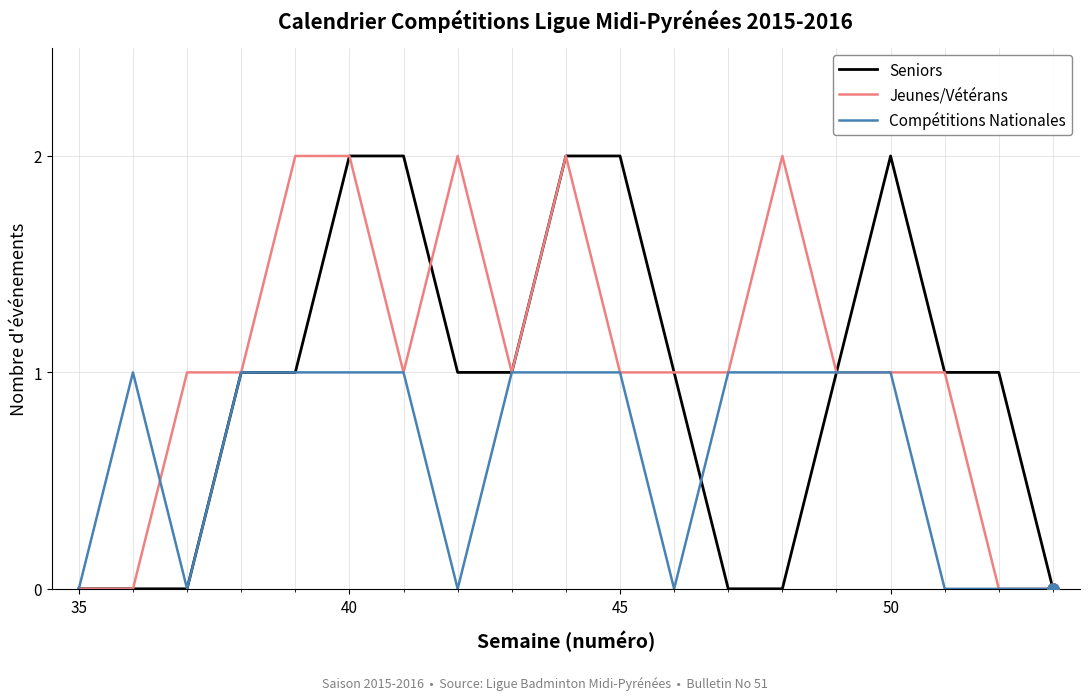

Which series has the largest total across all categories?

Jeunes/Vétérans